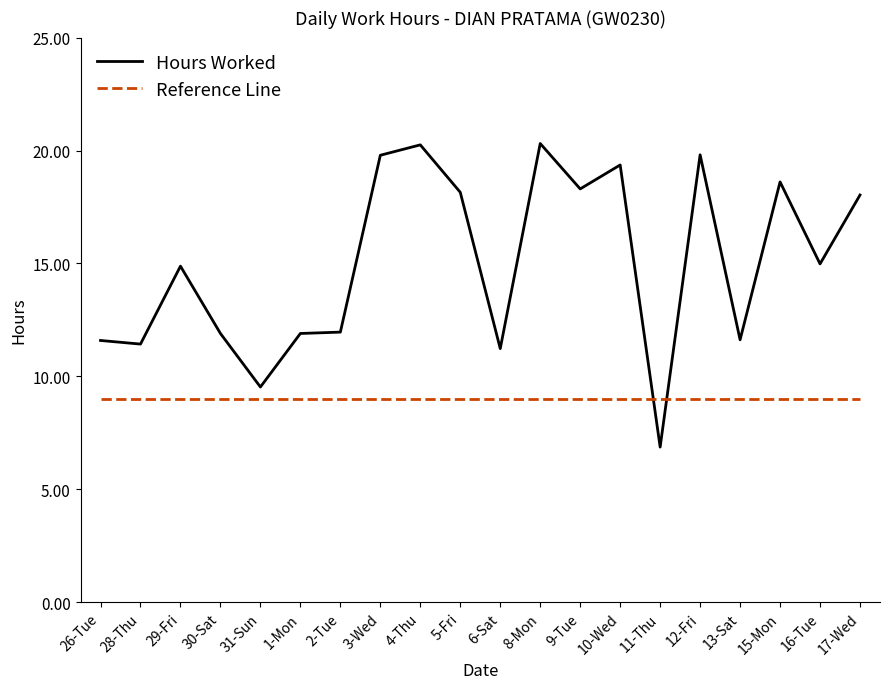

Between 5-Fri and 13-Sat, which series saw the biggest shift?

Hours Worked